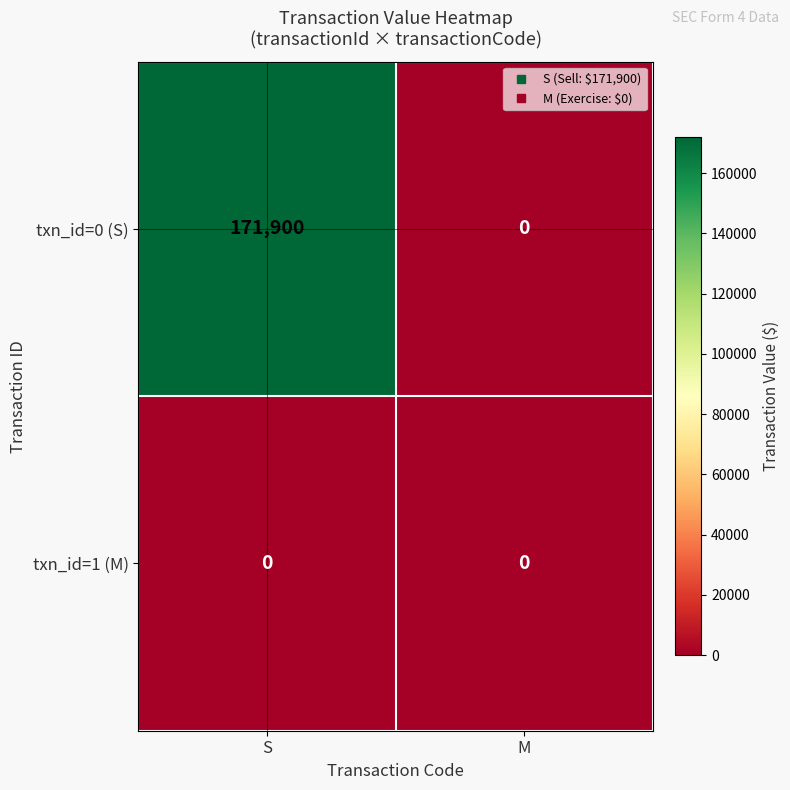

At how many categories does at least one series exceed 76037?

1